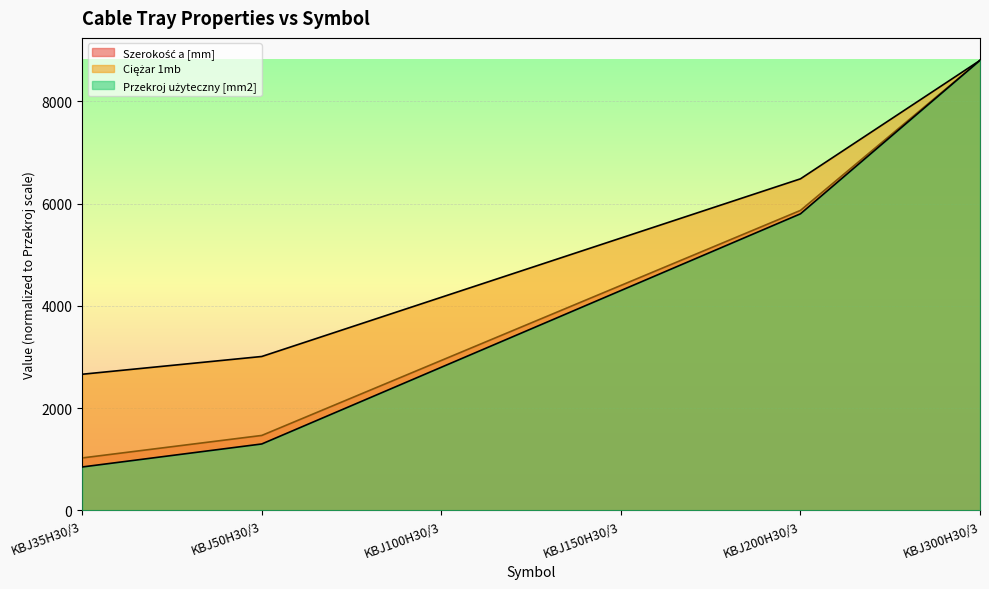

What is the difference between the Przekroj użyteczny [mm2] values at KBJ35H30/3 and KBJ100H30/3?

1950.0